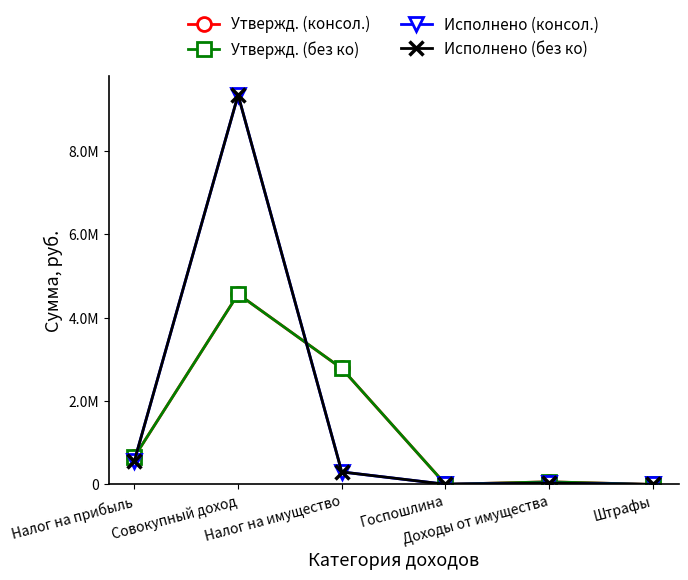

Which series has the largest range (max minus min)?

Исполнено (консол.)